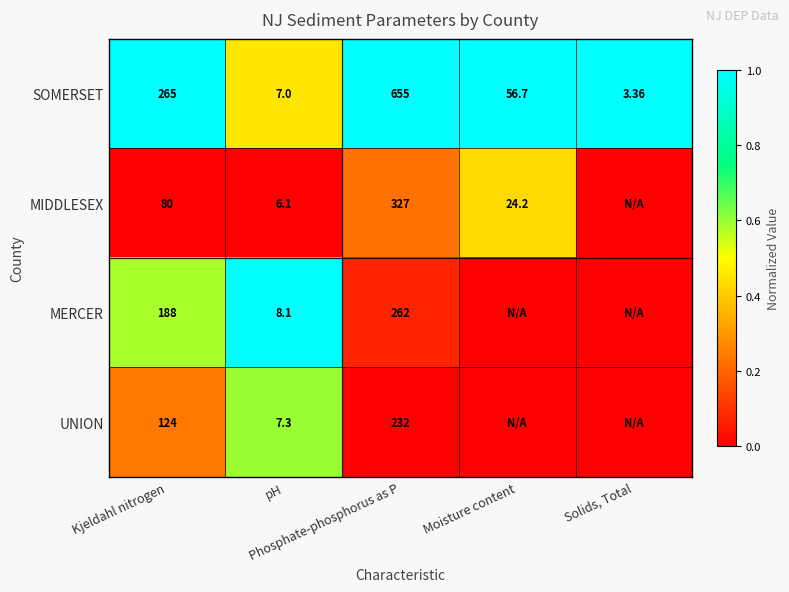

At which category is the sum across all series the highest?

pH